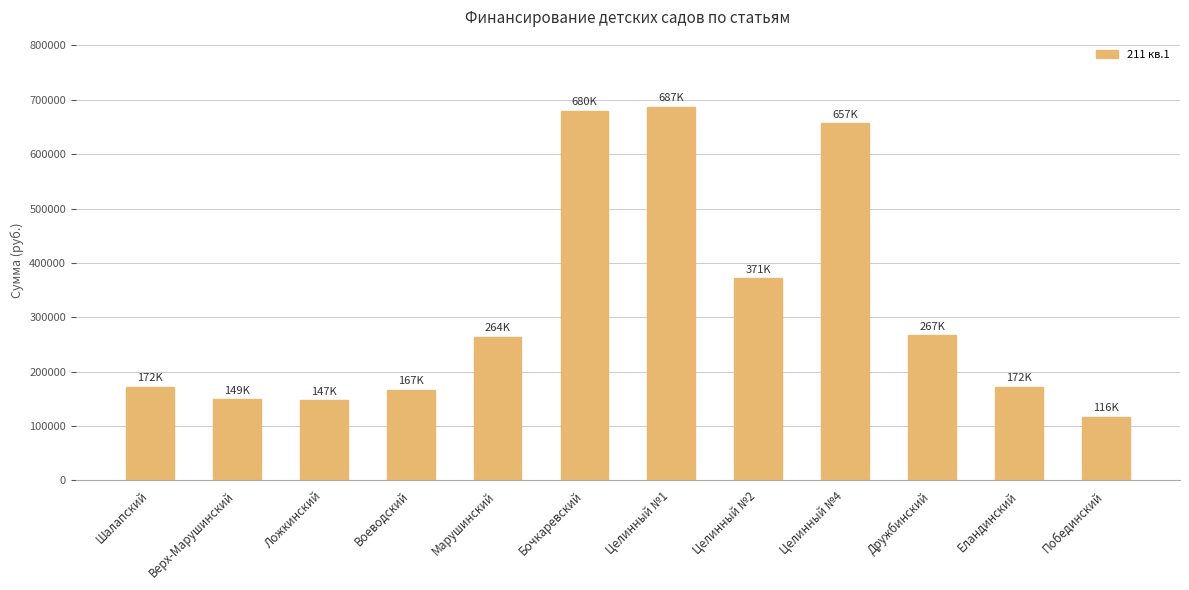

Which category has the lowest value across all series?

Побединский